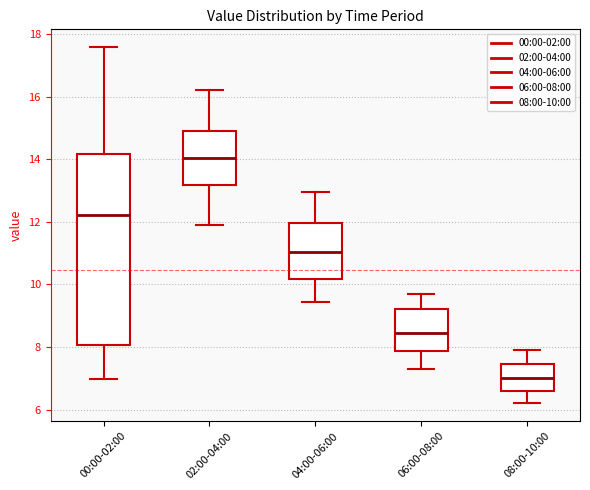

Where is the upper edge of the box for 08:00-10:00 on the y-axis? The values are not printed on the chart, so give them approximately, as read against the axis.

7.4